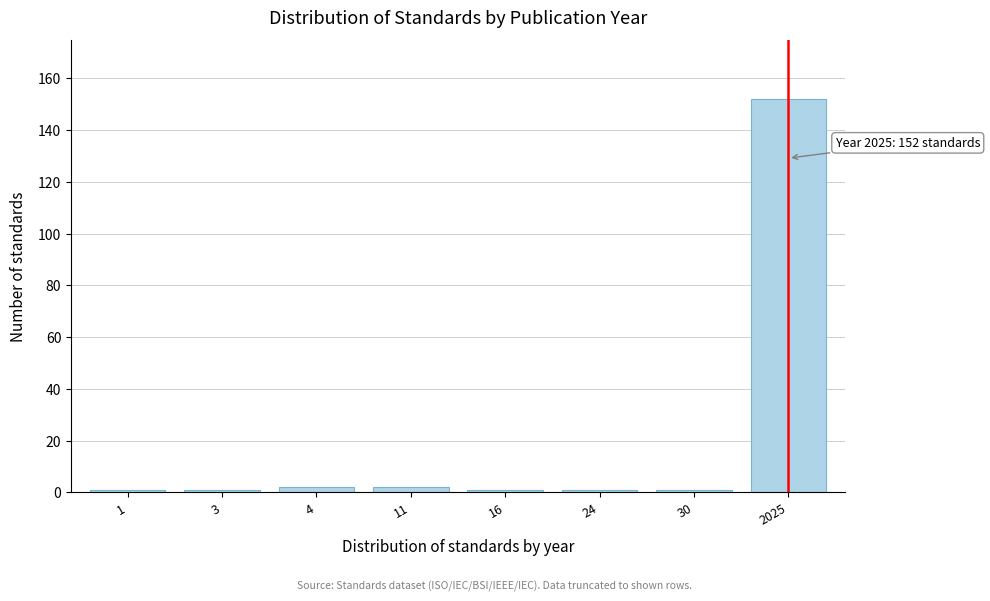

Reading left to right, transcribe all the data shown in this chart.

1=1	3=1	4=2	11=2	16=1	24=1	30=1	2025=152